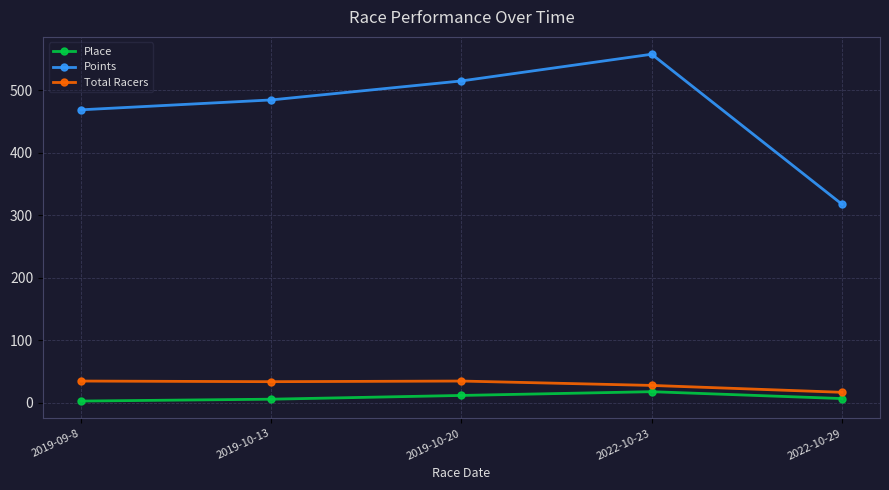

What is the minimum value for Points?

317.6